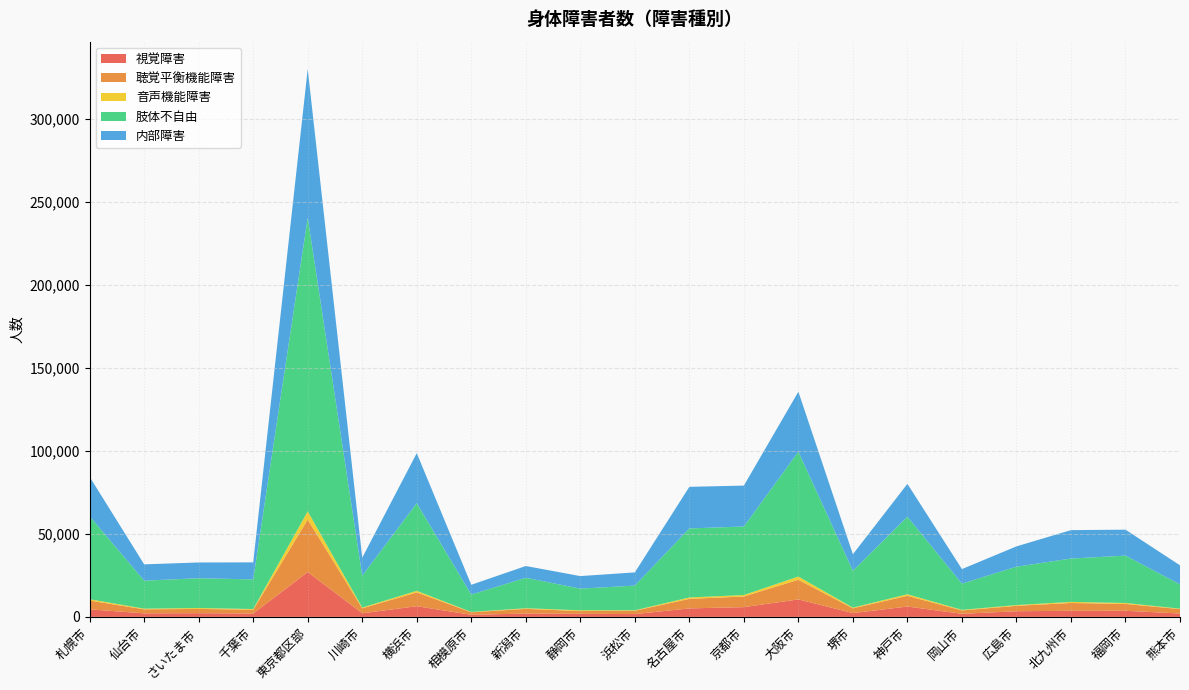

Reading right to left, transcribe all the data shown in this chart.

視覚障害: 熊本市=2029	福岡市=3688	北九州市=3679	広島市=3405	岡山市=1865	神戸市=6234	堺市=2282	大阪市=10537	京都市=5877	名古屋市=5109	浜松市=1688	静岡市=1868	新潟市=2010	相模原市=1259	横浜市=6435	川崎市=2188	東京都区部=27023	千葉市=2030	さいたま市=2238	仙台市=2135	札幌市=4540
聴覚平衡機能障害: 熊本市=2659	福岡市=4118	北九州市=4708	広島市=3265	岡山市=2021	神戸市=6477	堺市=2869	大阪市=11867	京都市=6419	名古屋市=5754	浜松市=2016	静岡市=1637	新潟市=2815	相模原市=1530	横浜市=8321	川崎市=2981	東京都区部=31653	千葉市=2288	さいたま市=2564	仙台市=2420	札幌市=5296
肢体不自由: 熊本市=14645	福岡市=28554	北九州市=26142	広島市=23138	岡山市=15819	神戸市=46753	堺市=22238	大阪市=75260	京都市=41305	名古屋市=41617	浜松市=14864	静岡市=13070	新潟市=18352	相模原市=10481	横浜市=52813	川崎市=19222	東京都区部=177114	千葉市=17859	さいたま市=17962	仙台市=16877	札幌市=49982
内部障害: 熊本市=11474	福岡市=15630	北九州市=17134	広島市=12244	岡山市=8767	神戸市=19793	堺市=9948	大阪市=36159	京都市=24653	名古屋市=25078	浜松市=7964	静岡市=7562	新潟市=7102	相模原市=5890	横浜市=30173	川崎市=10849	東京都区部=89485	千葉市=10266	さいたま市=9502	仙台市=9818	札幌市=23784
音声機能障害: 熊本市=271	福岡市=574	北九州市=644	広島市=445	岡山市=346	神戸市=933	堺市=433	大阪市=1907	京都市=886	名古屋市=841	浜松市=292	静岡市=462	新潟市=395	相模原市=185	横浜市=964	川崎市=445	東京都区部=4935	千葉市=422	さいたま市=536	仙台市=418	札幌市=810
総数: 熊本市=31078	福岡市=52564	北九州市=52307	広島市=42497	岡山市=28818	神戸市=80190	堺市=37770	大阪市=135730	京都市=79140	名古屋市=78399	浜松市=26824	静岡市=24599	新潟市=30674	相模原市=19345	横浜市=98706	川崎市=35685	東京都区部=330210	千葉市=32865	さいたま市=32802	仙台市=31668	札幌市=84412